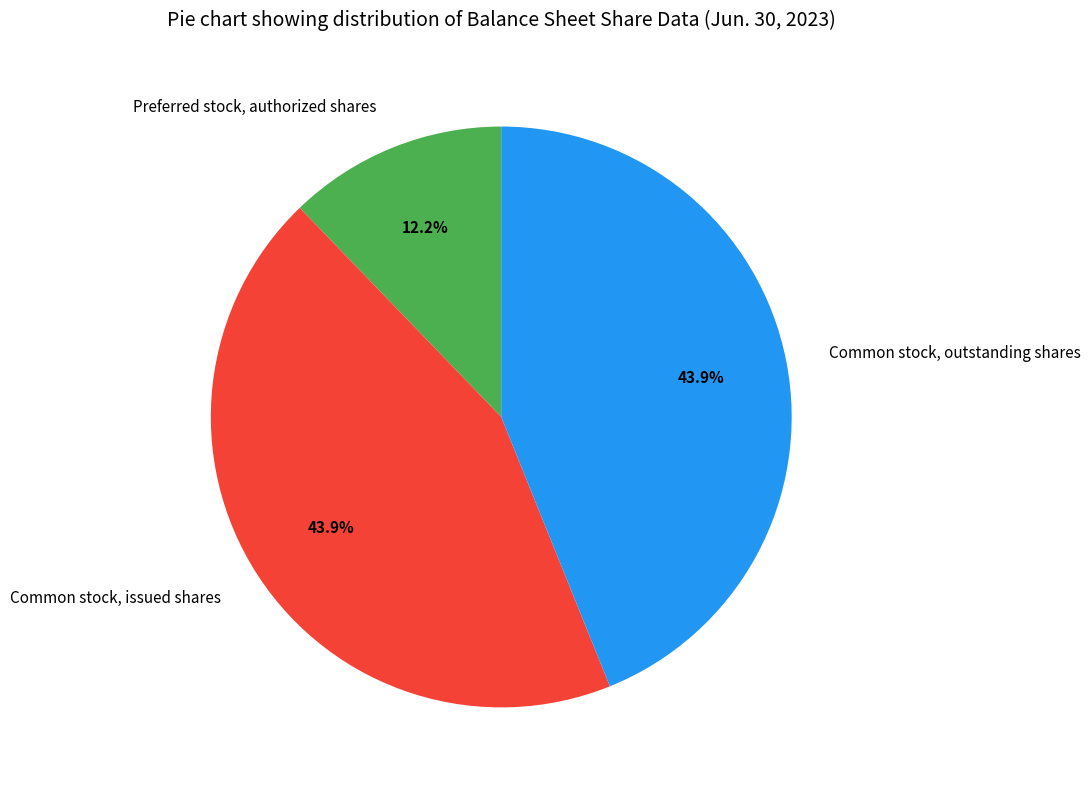

What is the ratio of the value at Common stock, issued shares to the value at Preferred stock, authorized shares?

3.6